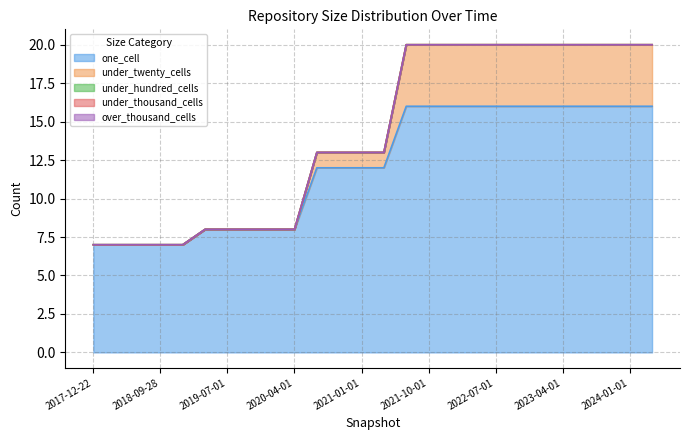

Rank the series at 2021-07-01 from highest to lowest value.

one_cell, under_twenty_cells, under_hundred_cells, under_thousand_cells, over_thousand_cells